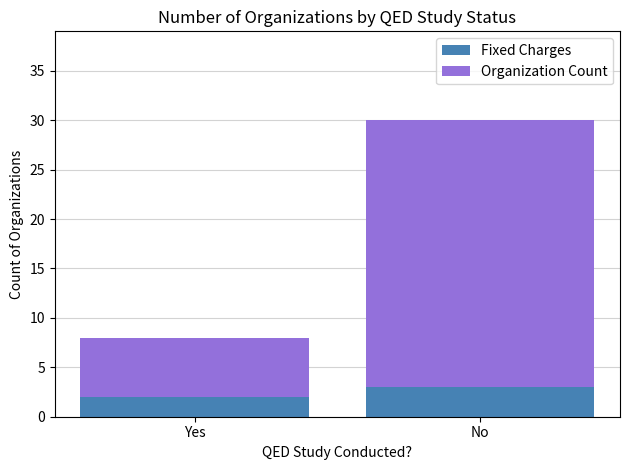

What are all the series names shown in the legend?

Fixed Charges, Organization Count